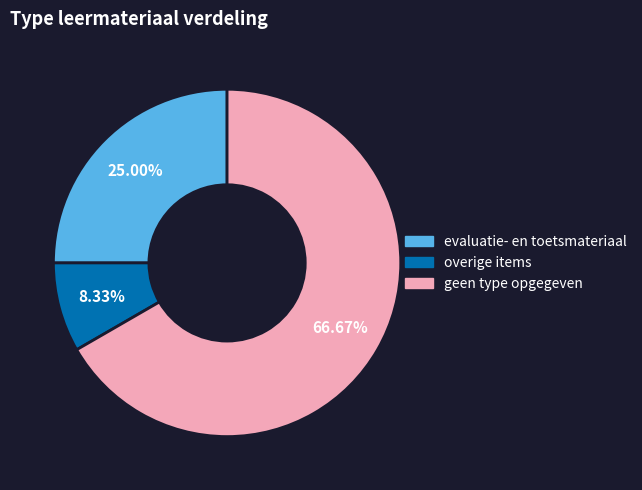

Which has a higher value, geen type opgegeven or overige items?

geen type opgegeven